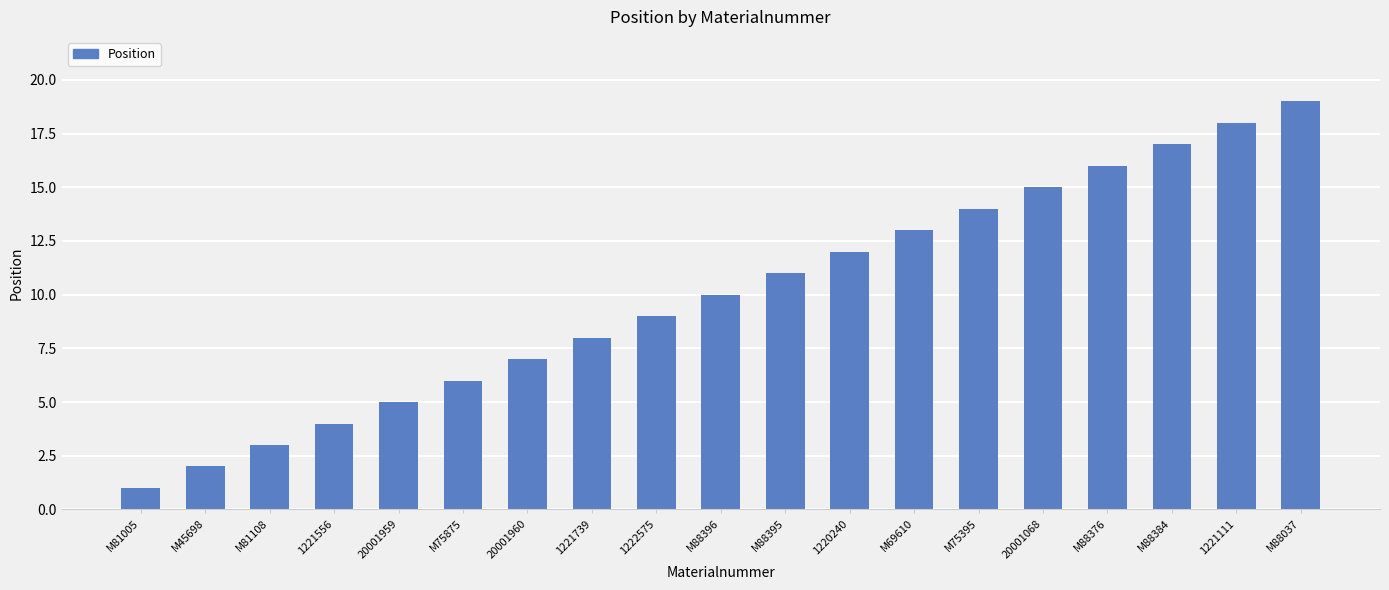

Where is the data nearest to the value 10?

M88396